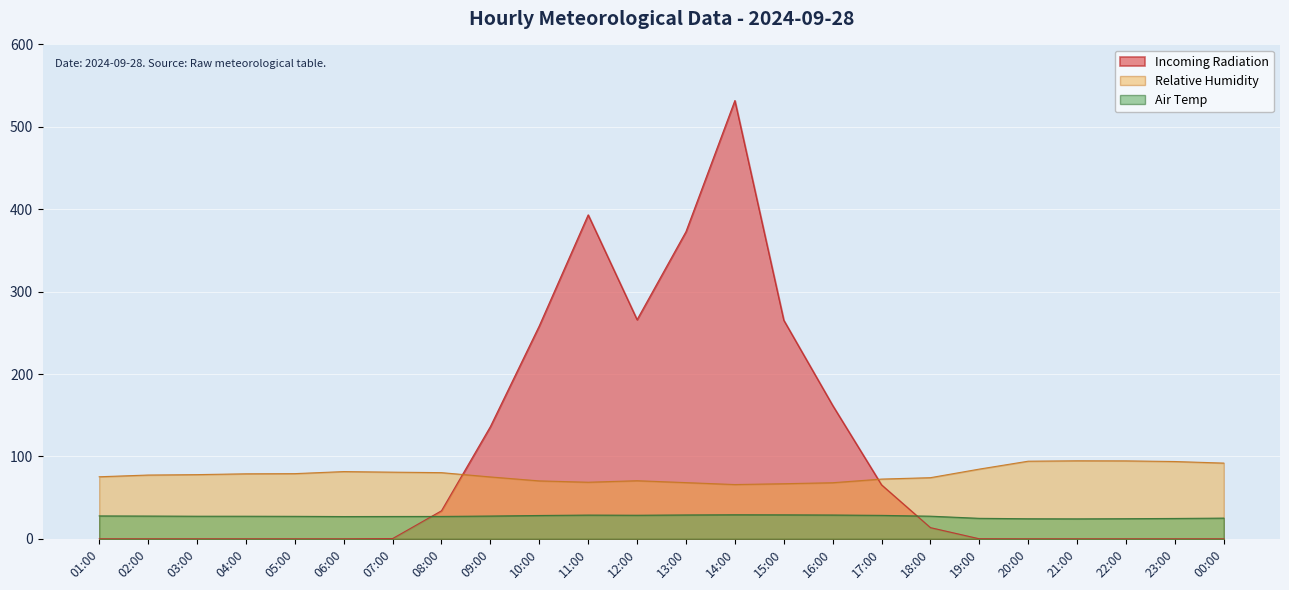

At which category does the chart reach its peak across all series?

14:00